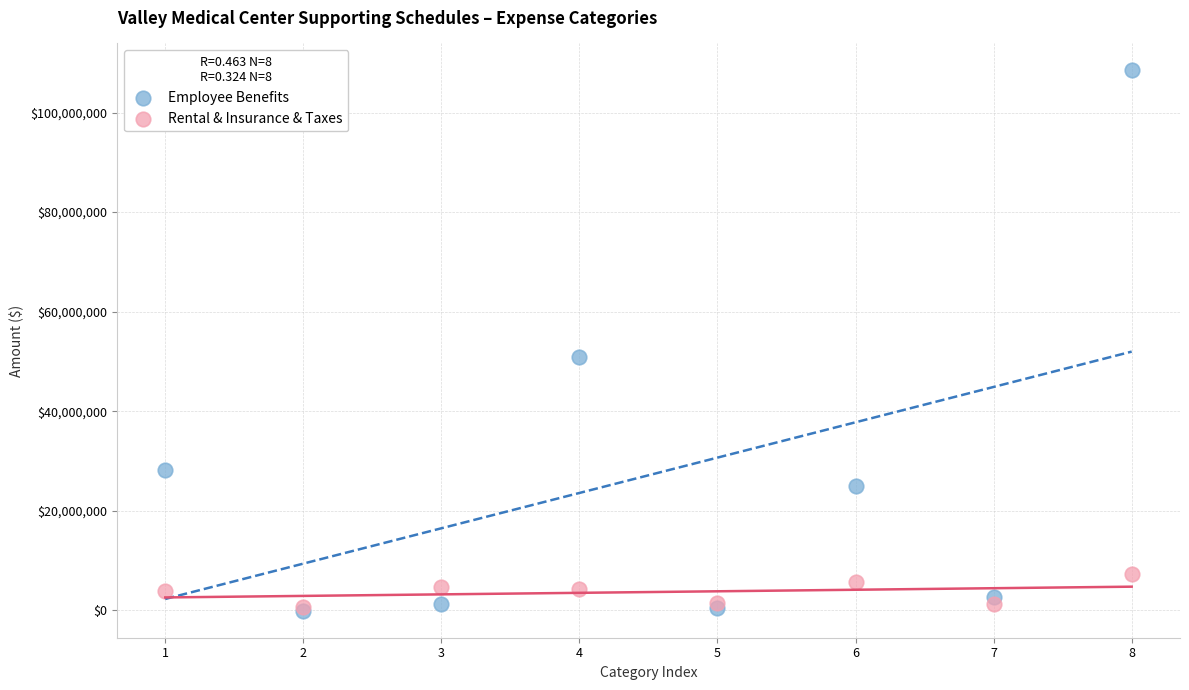

Which series has the widest spread of Y values?

Employee Benefits